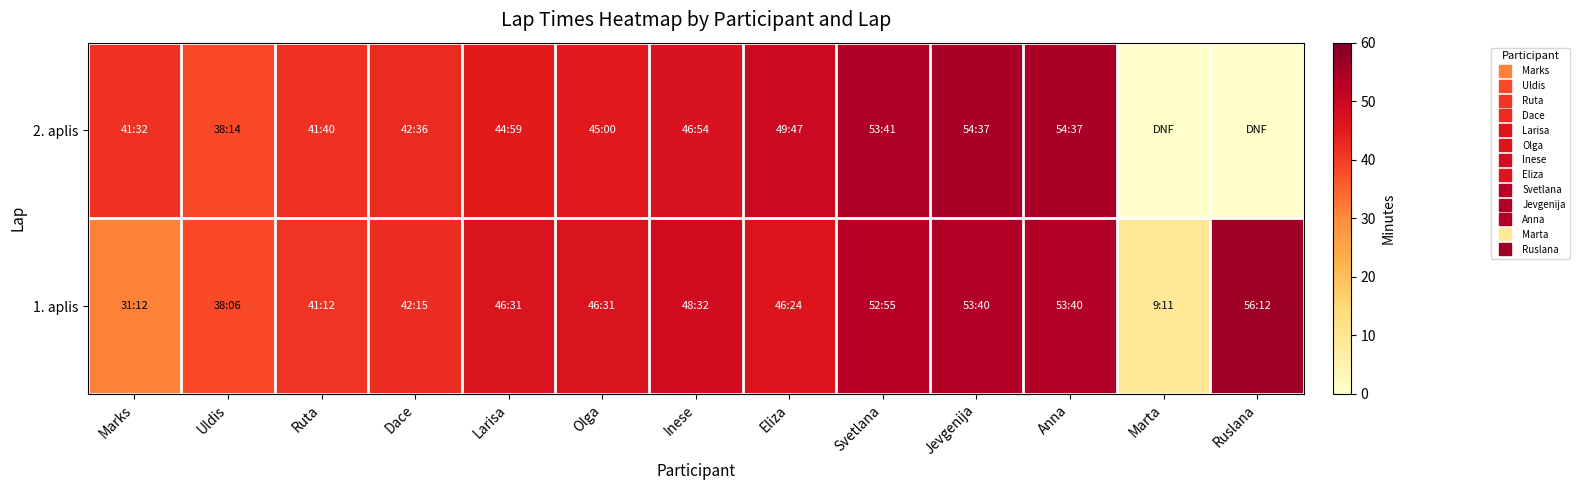

Reading left to right, what are all the values shown in this chart?

1. aplis: Marks=31.2	Uldis=38.1	Ruta=41.2	Dace=42.2	Larisa=46.5	Olga=46.5	Inese=48.5	Eliza=46.4	Svetlana=52.9	Jevgenija=53.7	Anna=53.7	Marta=9.2	Ruslana=56.2
2. aplis: Marks=41.5	Uldis=38.2	Ruta=41.7	Dace=42.6	Larisa=45.0	Olga=45.0	Inese=46.9	Eliza=49.8	Svetlana=53.7	Jevgenija=54.6	Anna=54.6	Marta=0.0	Ruslana=0.0